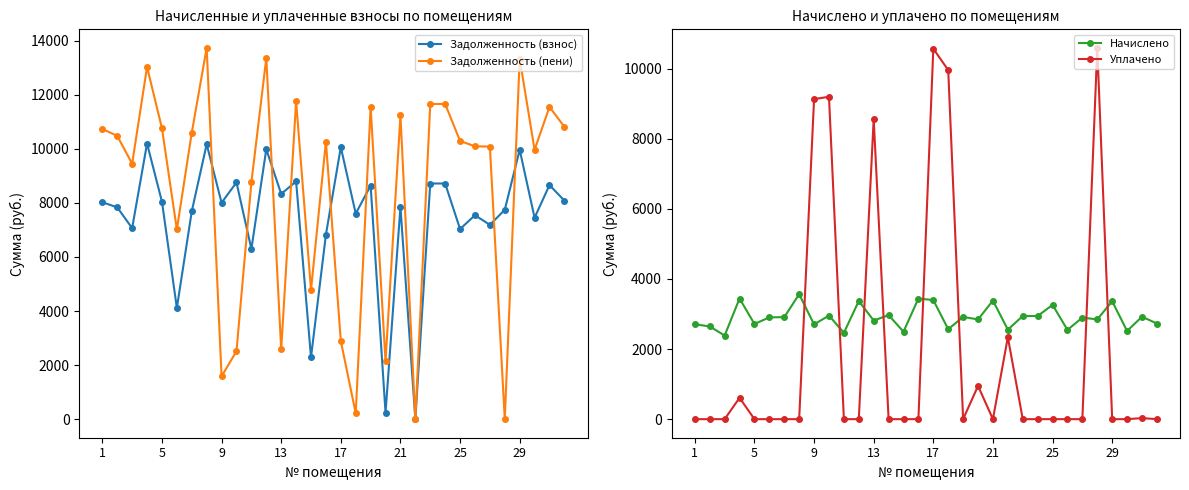

What is the label of the 1st point from the left?

1